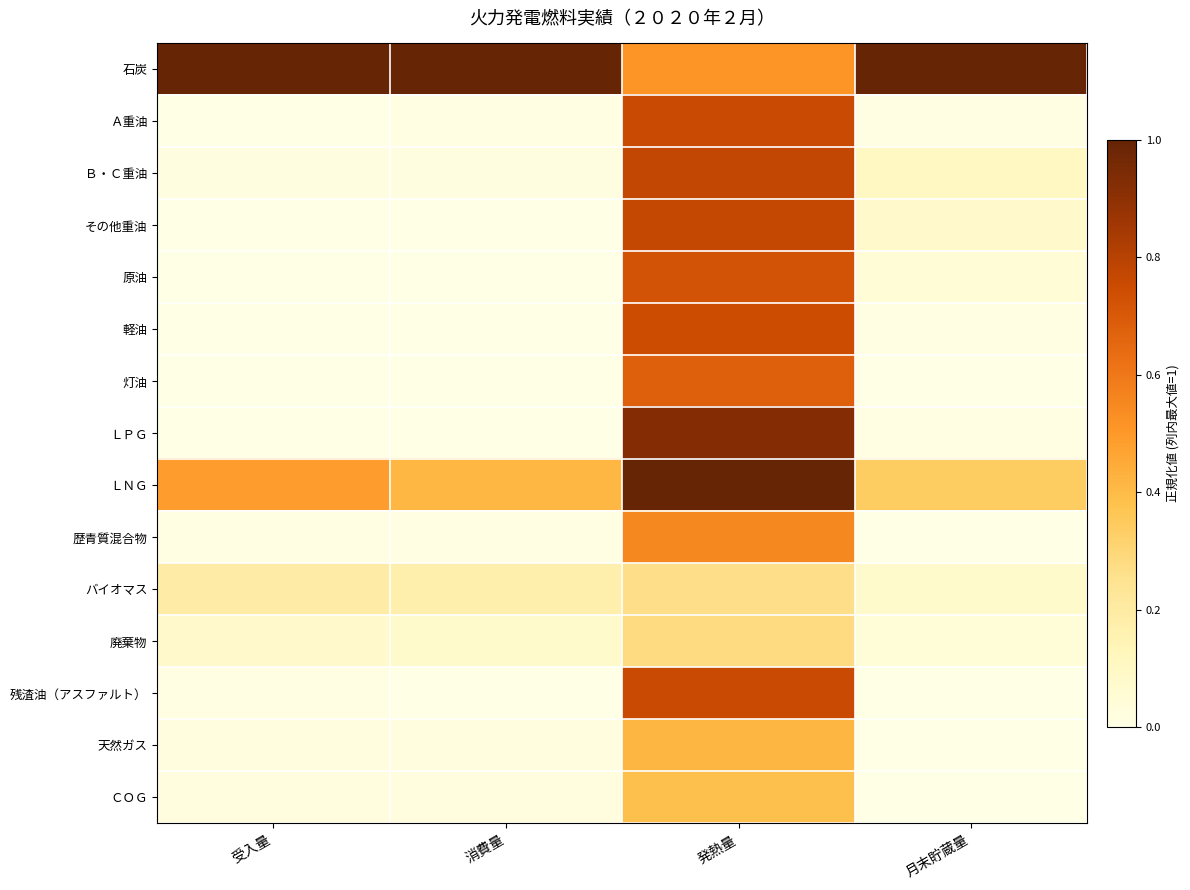

How many categories are shown in the chart?

4